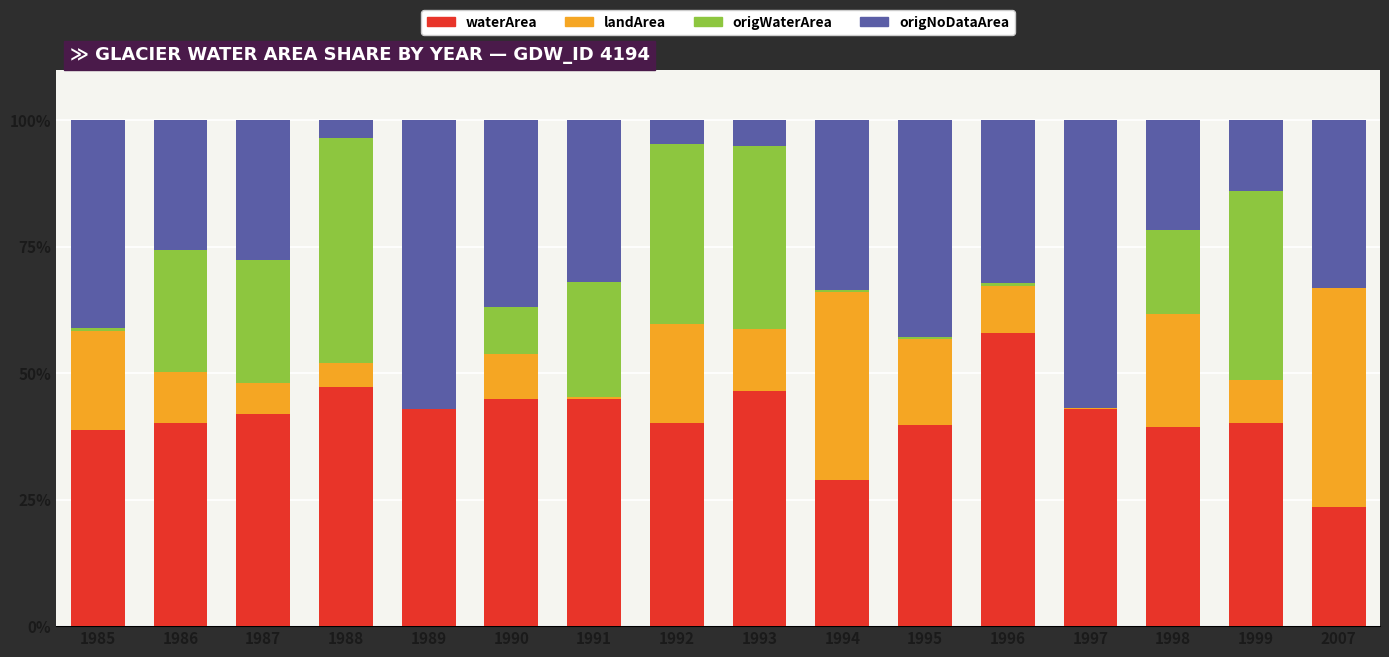

What are all the series names shown in the legend?

waterArea, landArea, origWaterArea, origNoDataArea